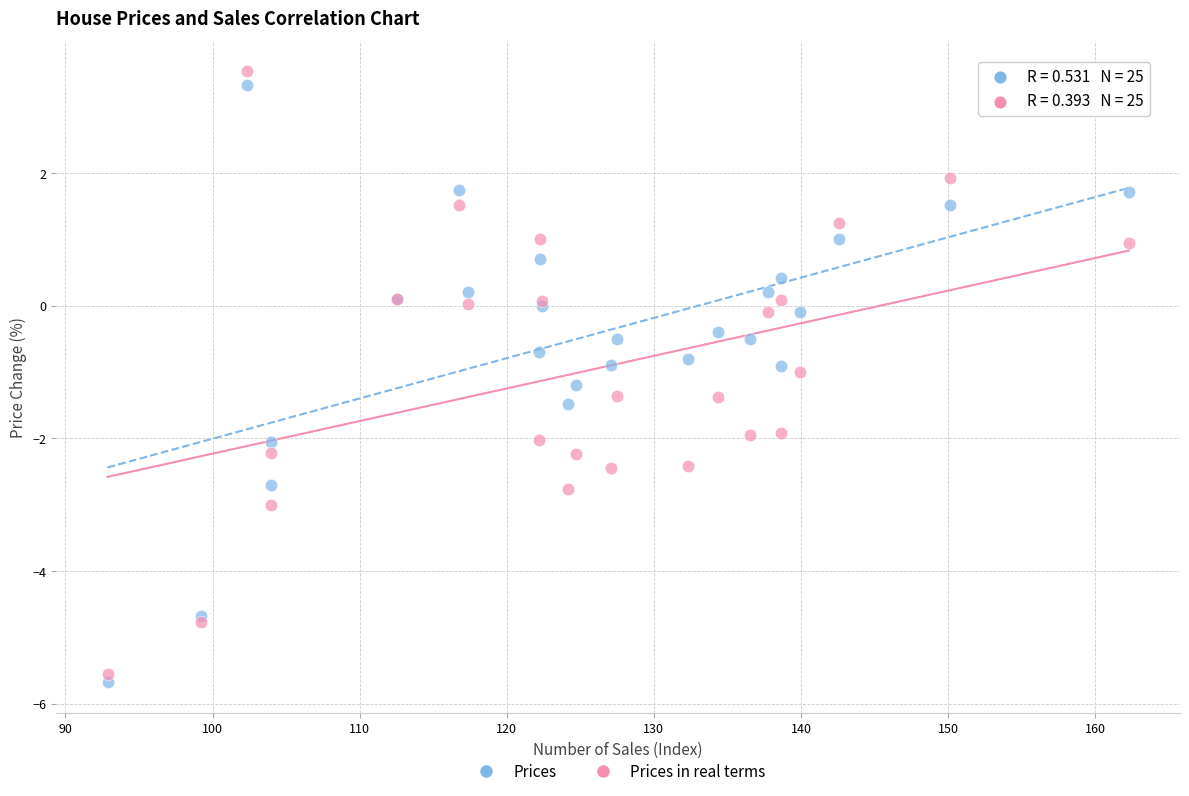

Which series has the largest Y range (max minus min)?

Prices in real terms